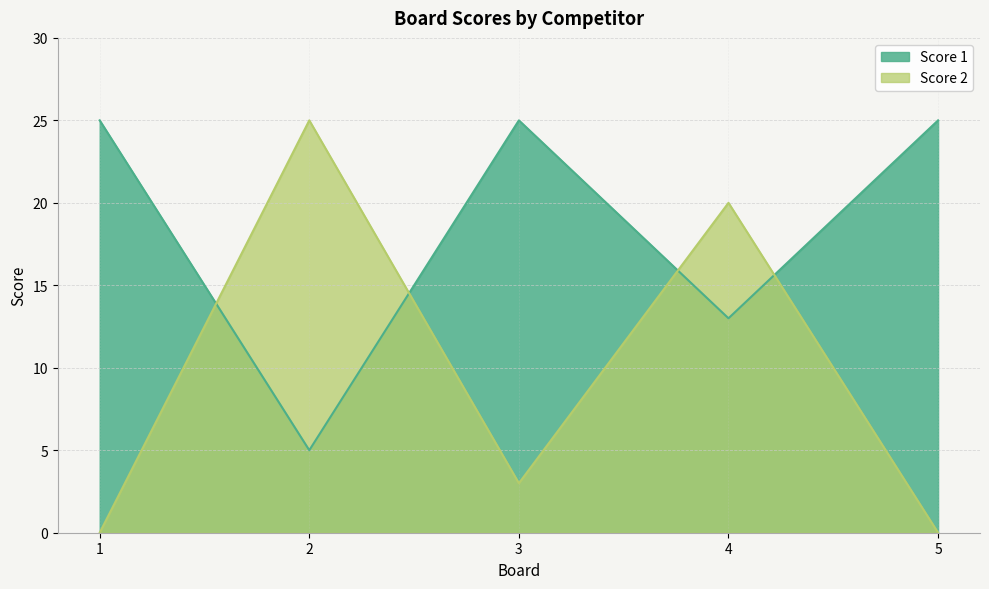

Where is the first local maximum for Score 2?

2